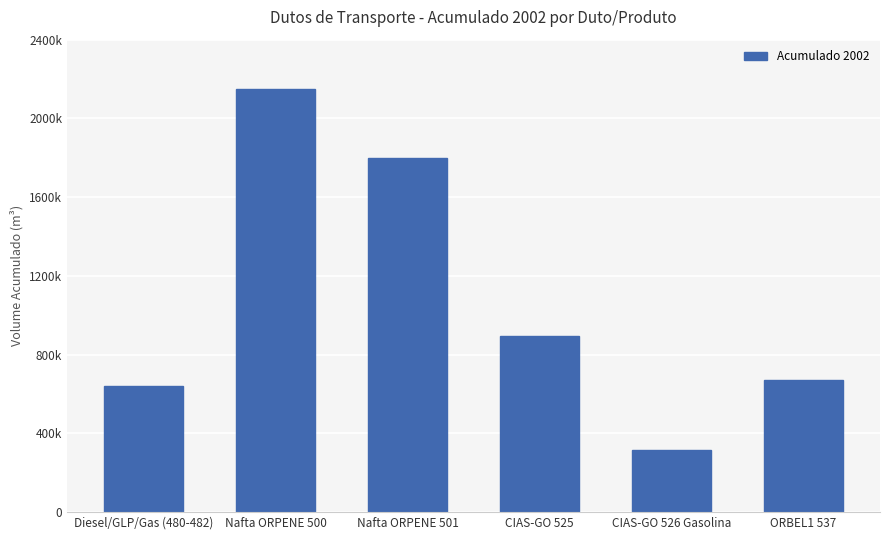

What is the difference between the values at Nafta ORPENE 500 and CIAS-GO 525?

1253017